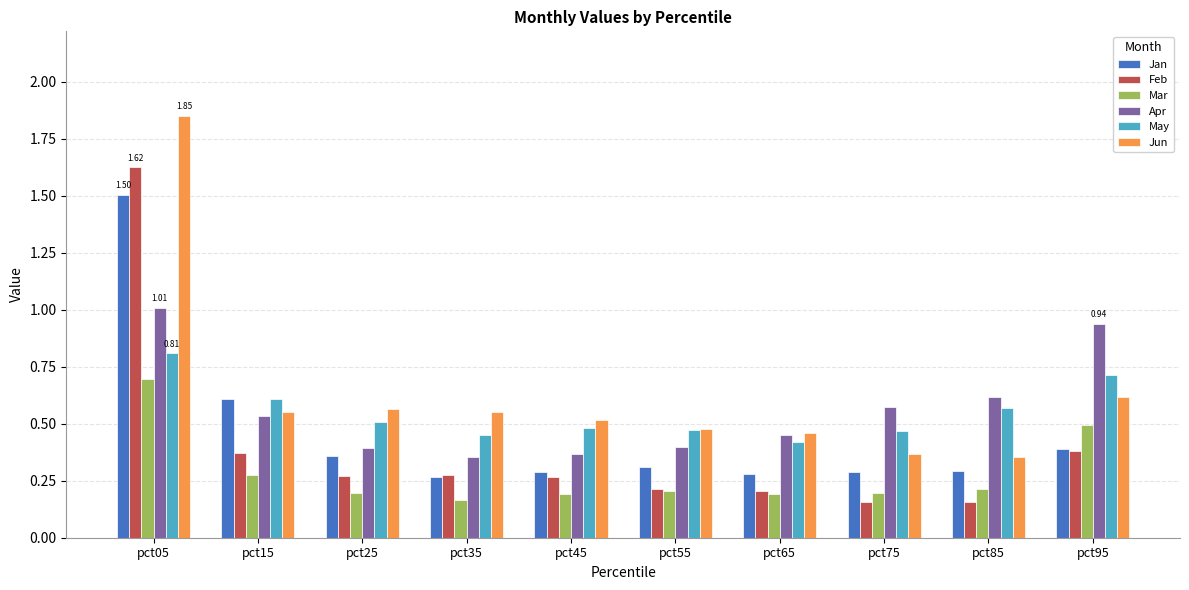

Is it true that Jan equals 0.6 at pct15?

True